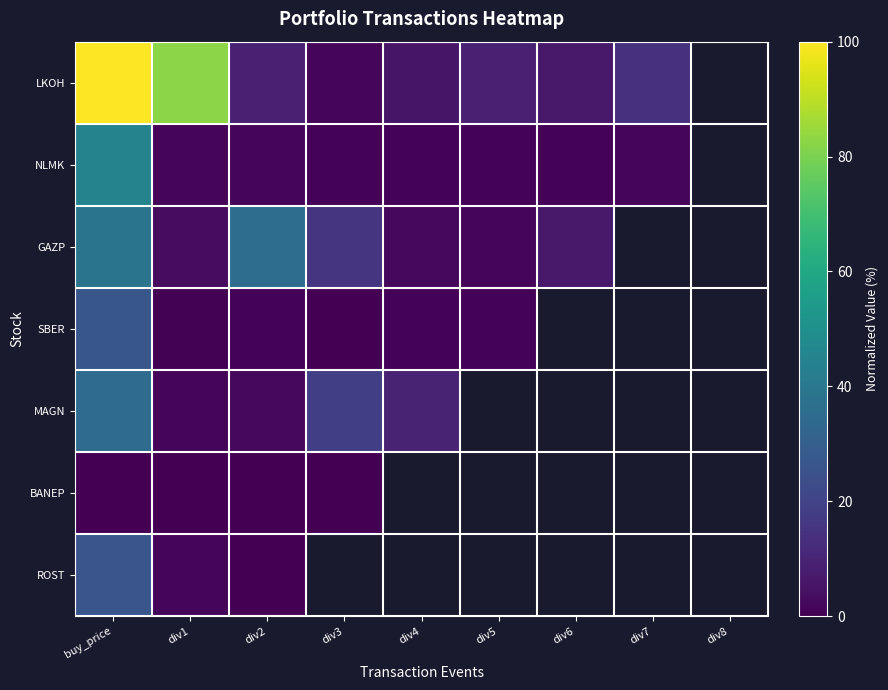

Rank the series by their maximum value, from lowest to highest.

BANEP, ROST, SBER, MAGN, GAZP, NLMK, LKOH